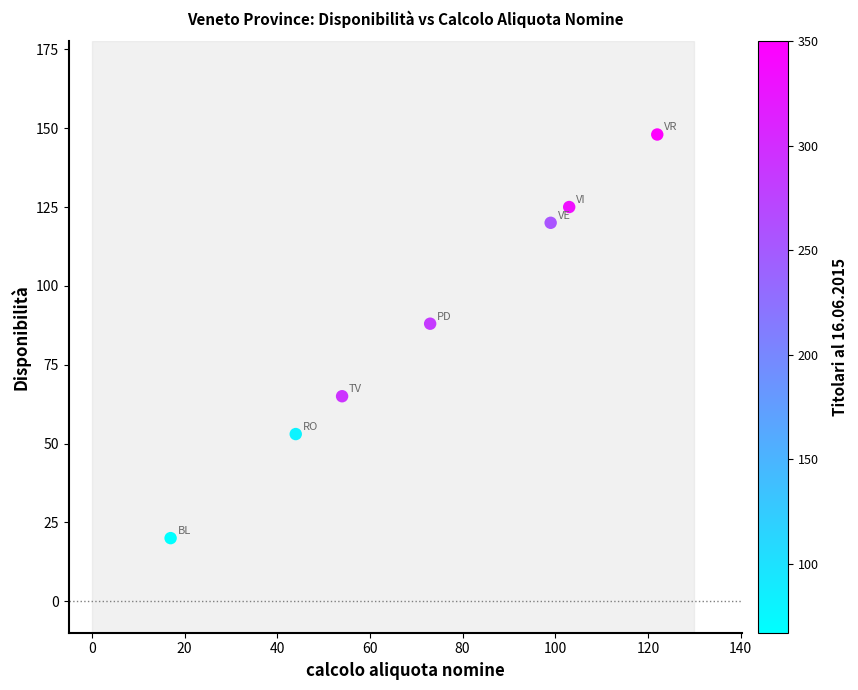

What Y value in the scatter plot is closest to 84?

88